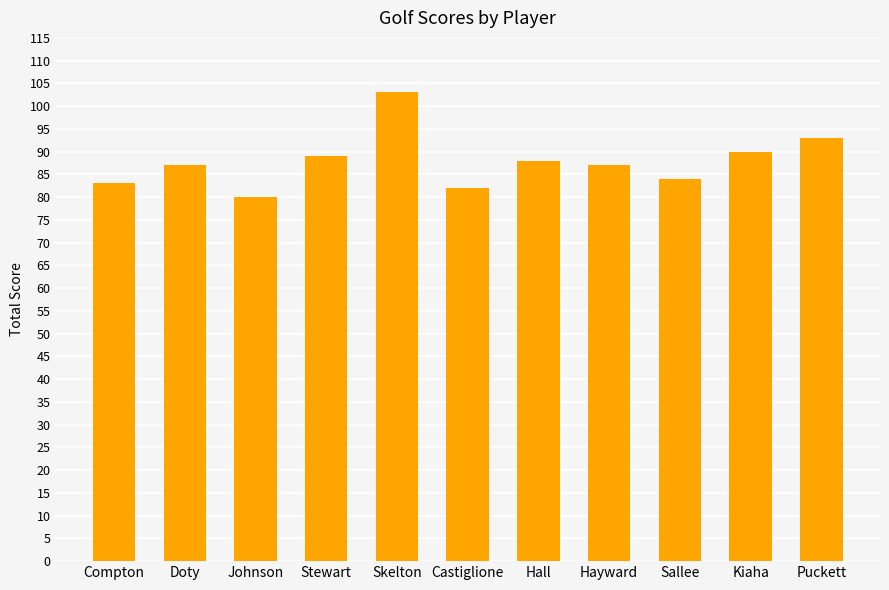

What is the average value?

88